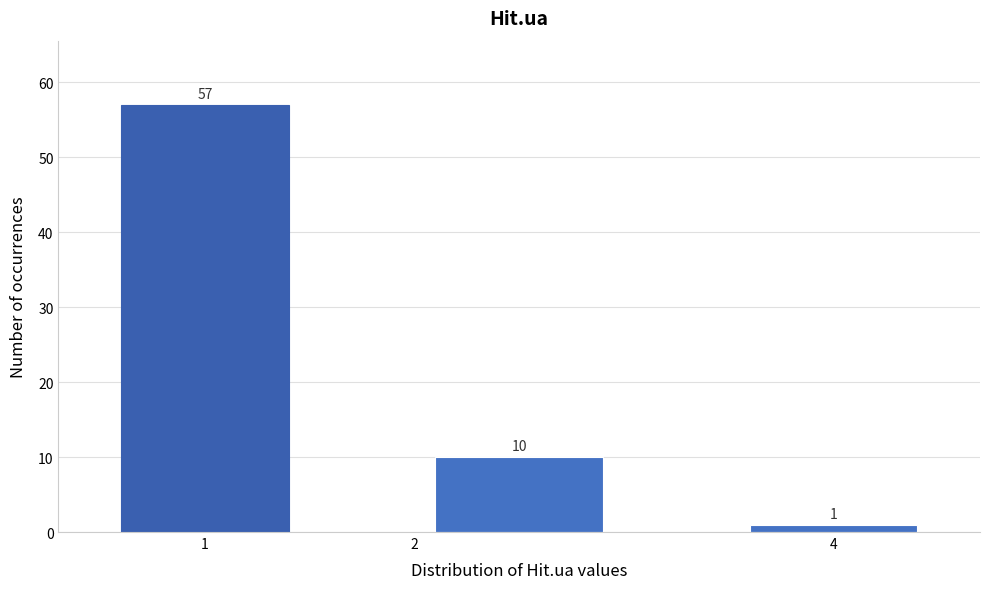

Reading left to right, transcribe this chart: for each bar, give the range it covers on the x-axis and its height.

0.5 to 1.5: 57
1.5 to 3.5: 10
3.5 to 4.5: 1